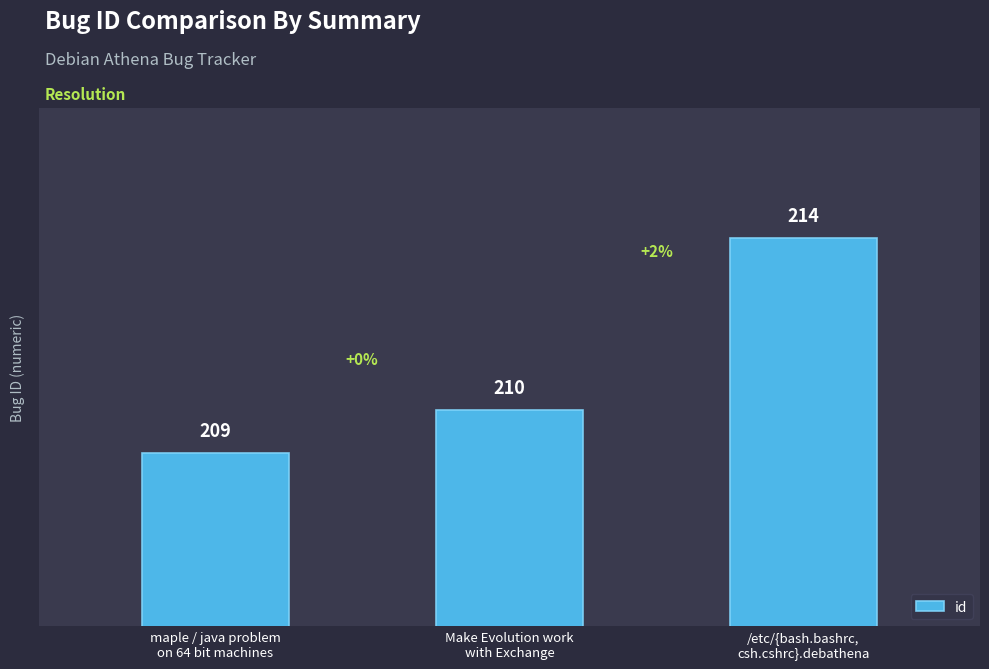

Are the bars horizontal?

No